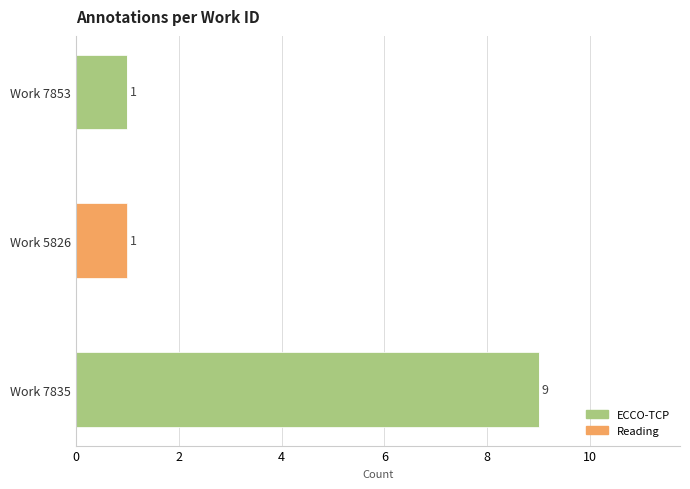

What value does the ECCO-TCP series have at Work 7835?

9